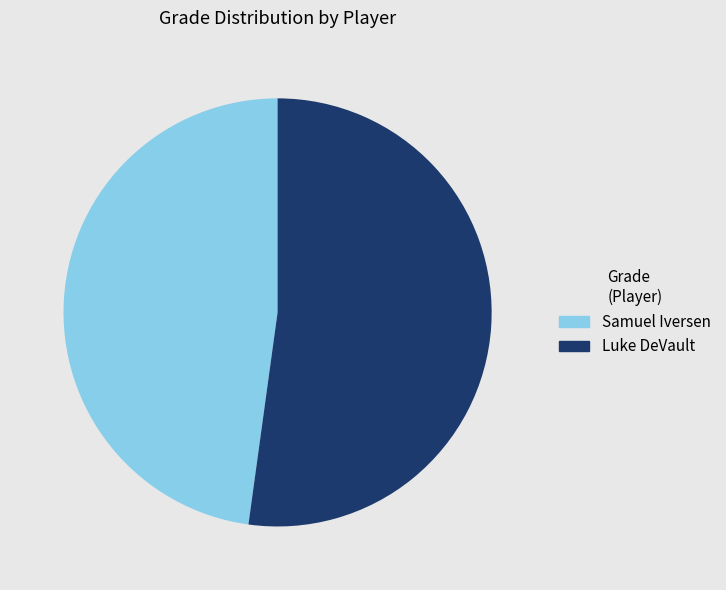

The Luke DeVault slice represents 63% of the pie. True or false?

False